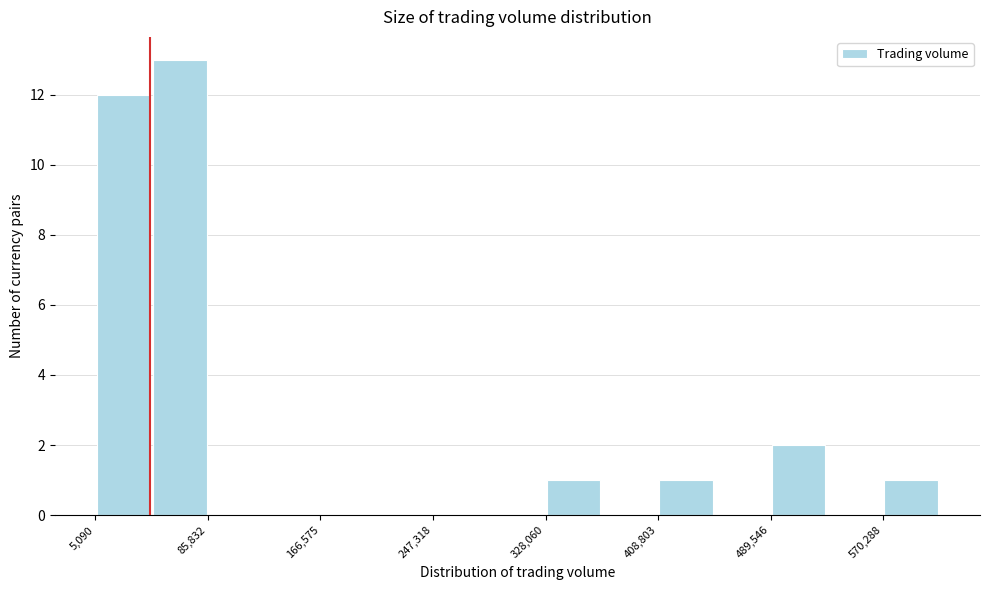

Reading left to right, transcribe this chart: for each bar, give the range it covers on the x-axis and its height. Neither the bar edges nor the heights are printed on the chart, so give them approximately, as read against the axes.

10000 to 50000: 12
50000 to 90000: 13
90000 to 130000: 0
130000 to 170000: 0
170000 to 210000: 0
210000 to 250000: 0
250000 to 290000: 0
290000 to 330000: 0
330000 to 370000: 1
370000 to 410000: 0
410000 to 450000: 1
450000 to 490000: 0
490000 to 530000: 2
530000 to 570000: 0
570000 to 610000: 1